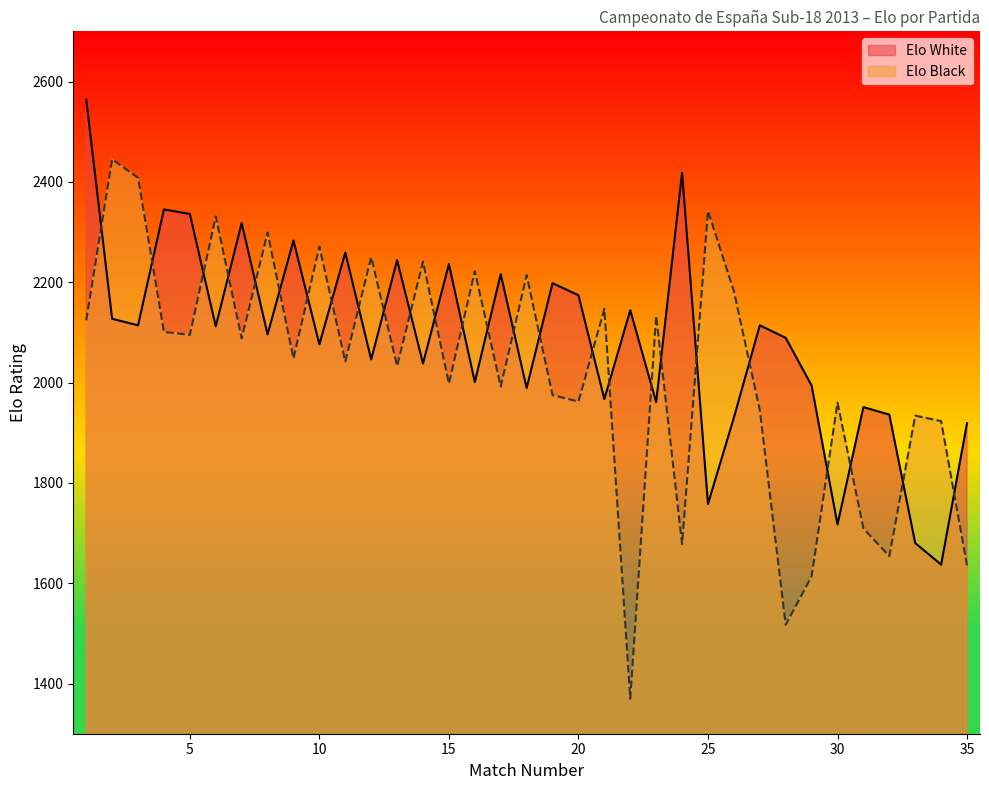

What is the maximum value for Elo Black?

2445